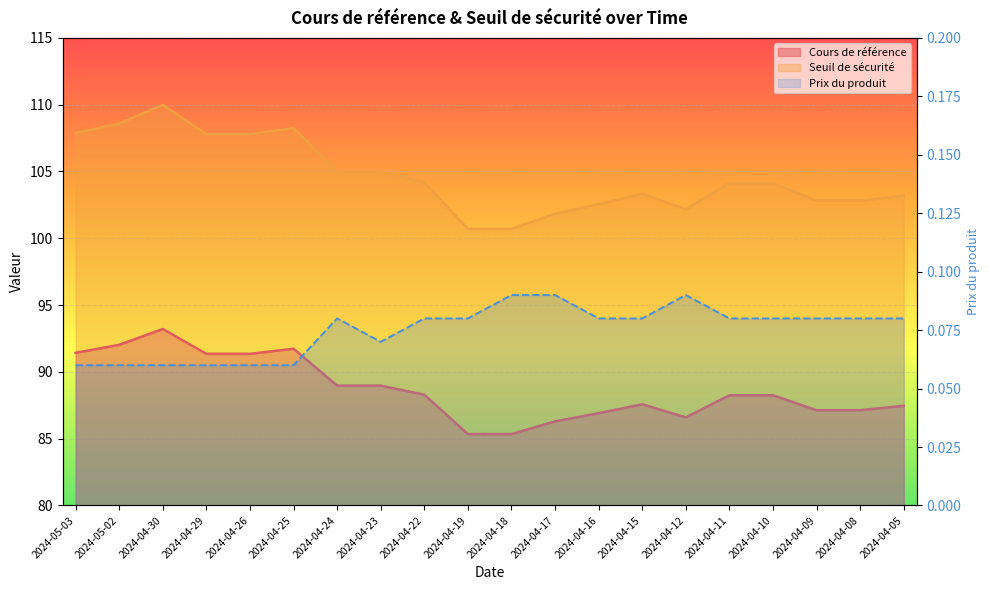

The value of Prix du produit at 2024-04-11 is 0.0. True or false?

False